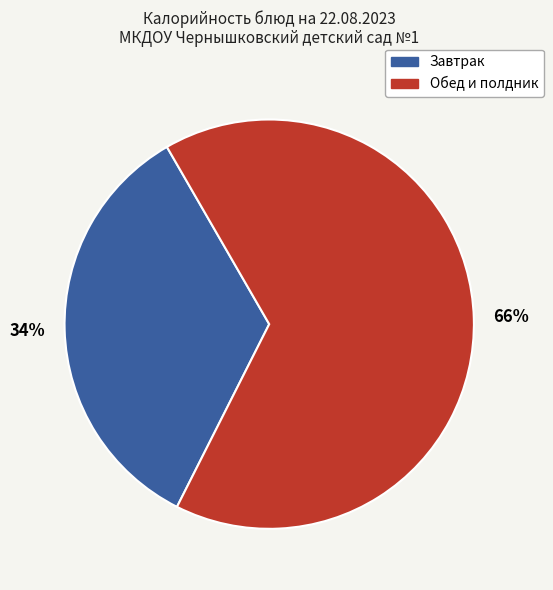

Count the number of slices in the pie.

2